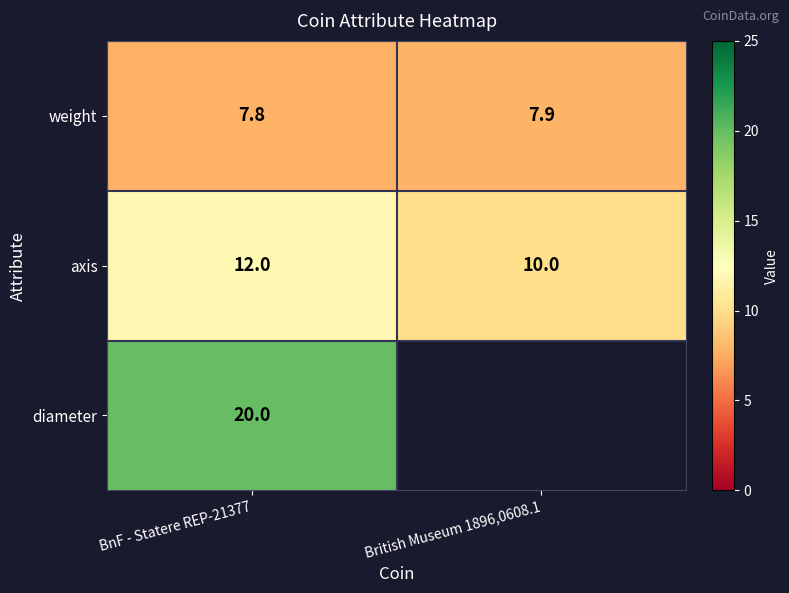

Which has a higher value, British Museum 1896,0608.1 or BnF - Statere REP-21377?

British Museum 1896,0608.1